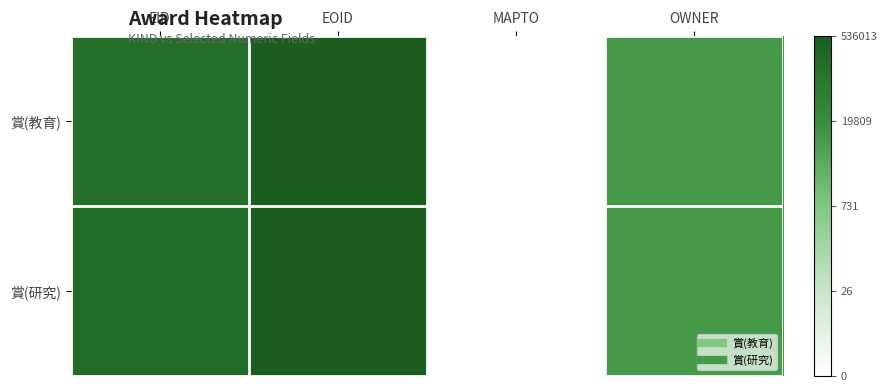

Rank the series by their maximum value, from highest to lowest.

賞(研究), 賞(教育)